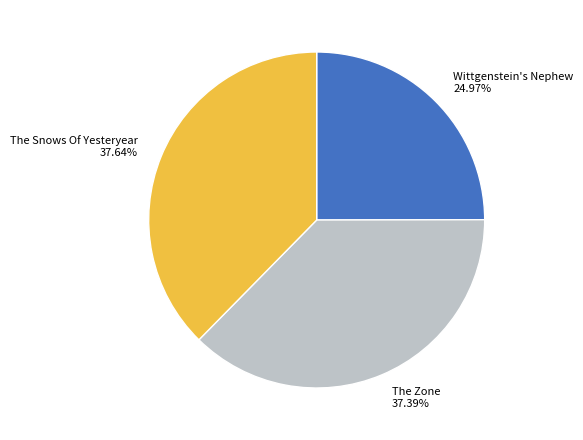

Approximately how many times larger is the value at The Snows Of Yesteryear compared to Wittgenstein's Nephew?

1.5